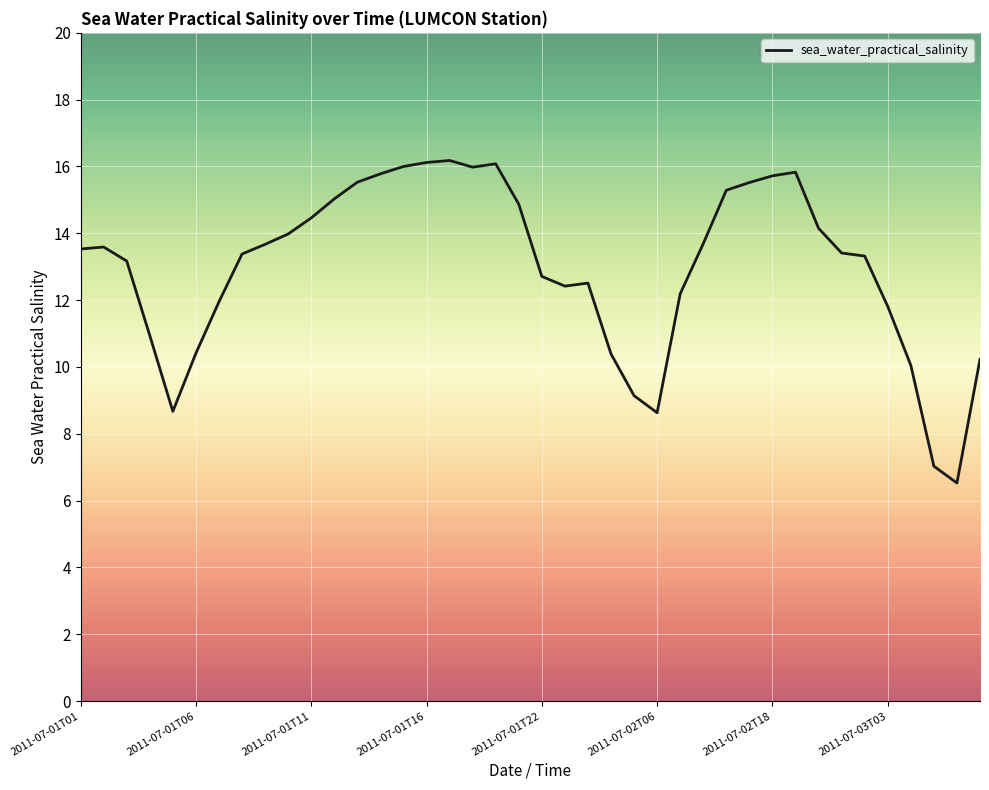

What is the greatest value displayed?

16.2